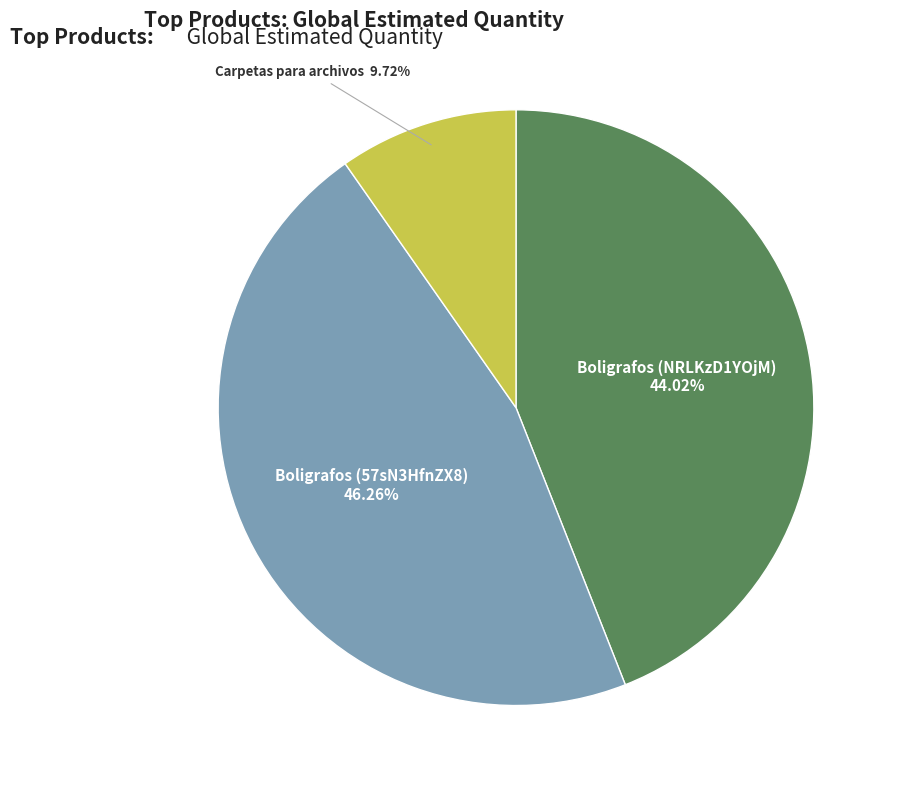

Rank the categories by value from highest to lowest.

Boligrafos (57sN3HfnZX8), Boligrafos (NRLKzD1YOjM), Carpetas para archivos